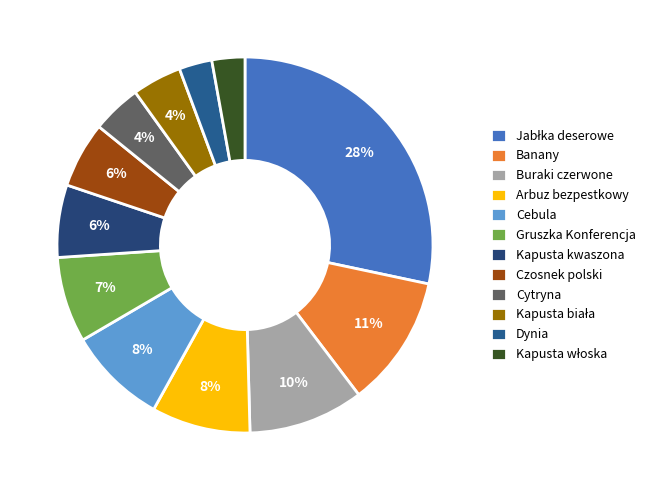

Do Kapusta biała and Banany together represent more than half of the pie?

No